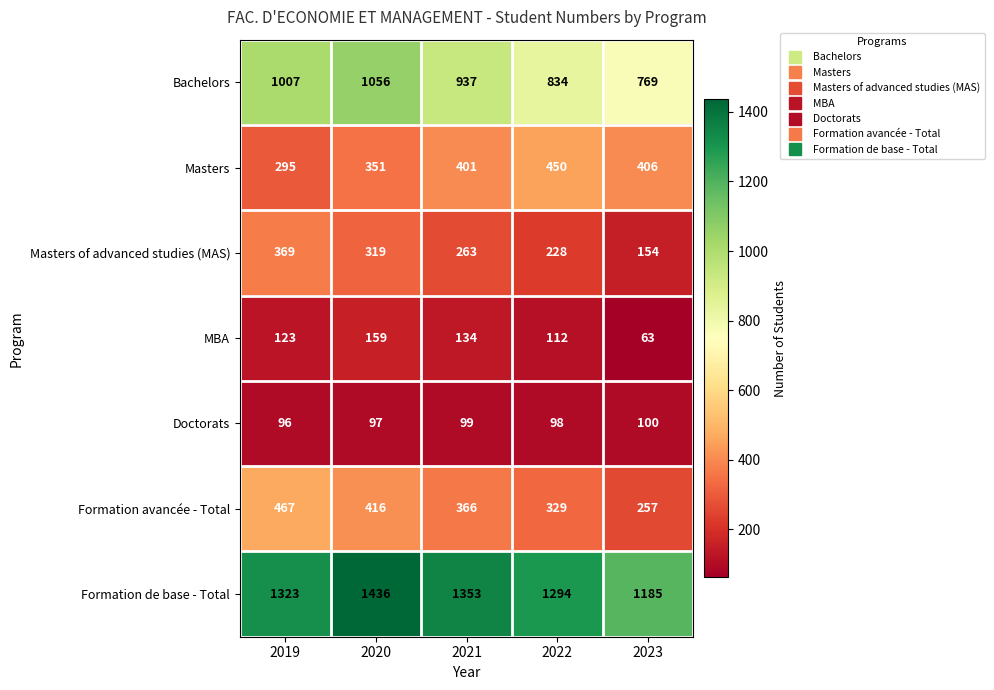

True or false: Masters has a value of 406 at 2023.

True